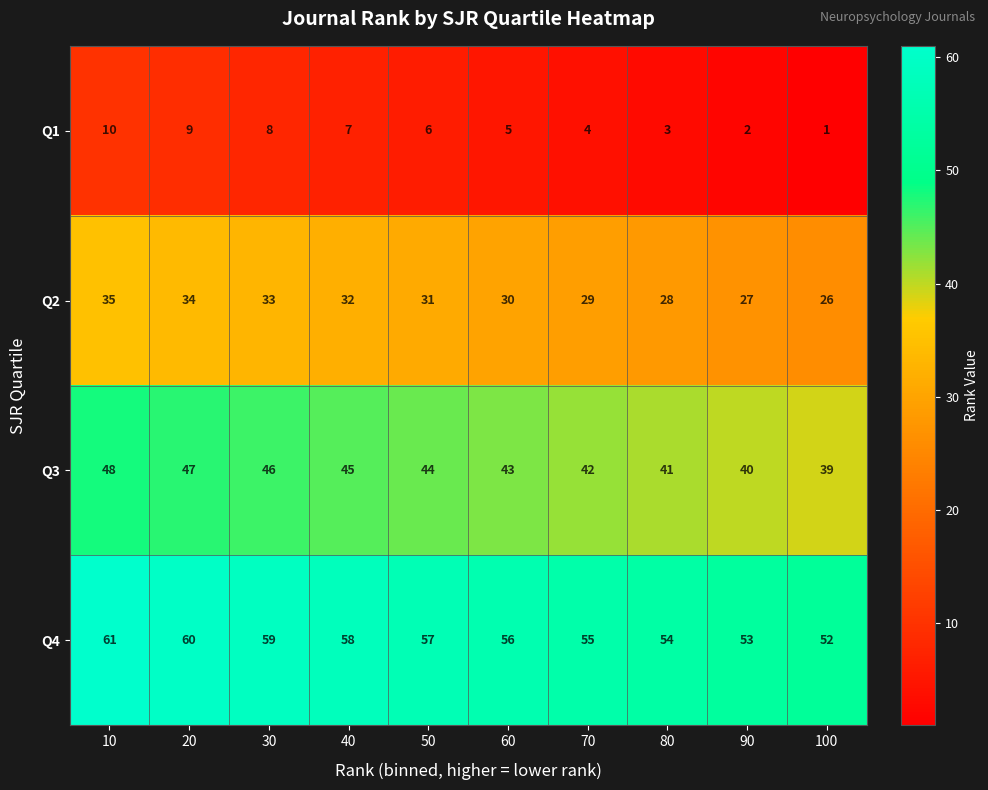

What is the spread (max minus min) of values at 50?

51